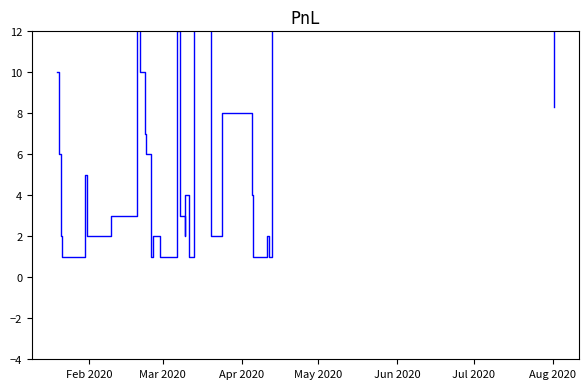

Reading left to right, extract all data points from this chart.

10.0	6.0	2.0	1.0	5.0	2.0	2.0	3.0	3.0	13.0	10.0	10.0	7.0	6.0	1.0	1.0	2.0	1.0	1.0	1.0	1.0	12.0	12.0	3.0	2.0	4.0	1.0	35.0	4.0	2.0	8.0	4.0	1.0	1.0	2.0	1.0	14.0	35.0	8.3